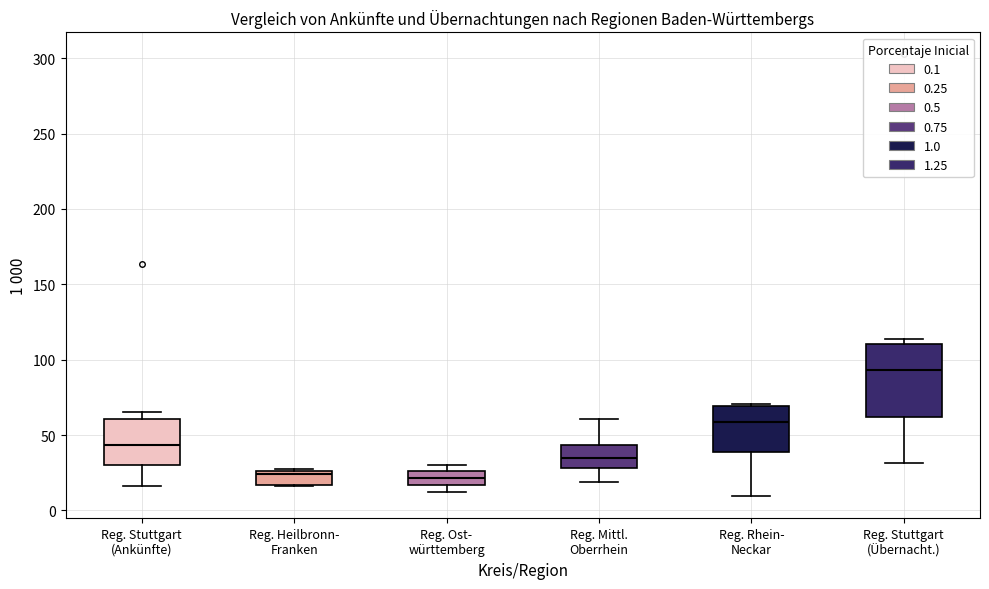

Where is the upper edge of the box for Reg. Ost- württemberg on the y-axis? The values are not printed on the chart, so give them approximately, as read against the axis.

25